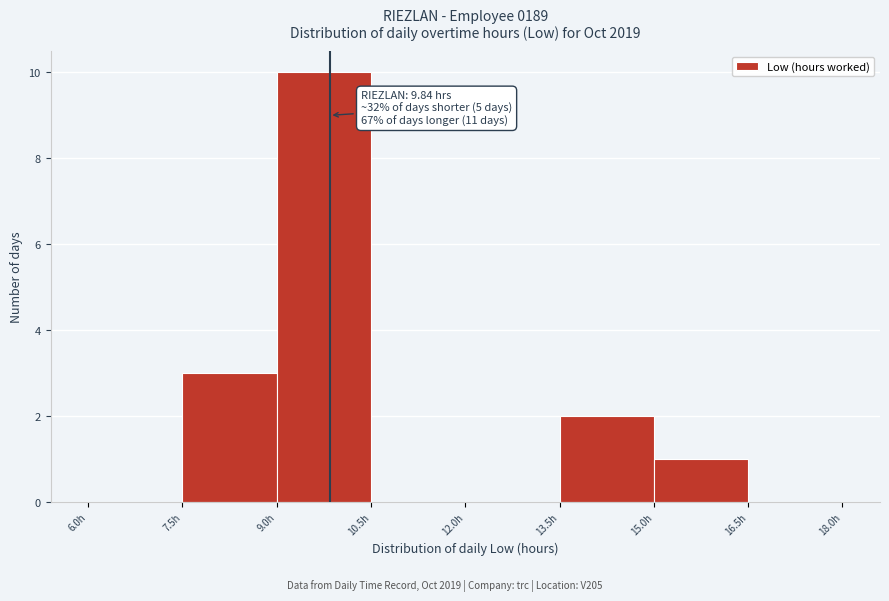

Over which range of the x-axis is the bar tallest?

9.0 to 10.5